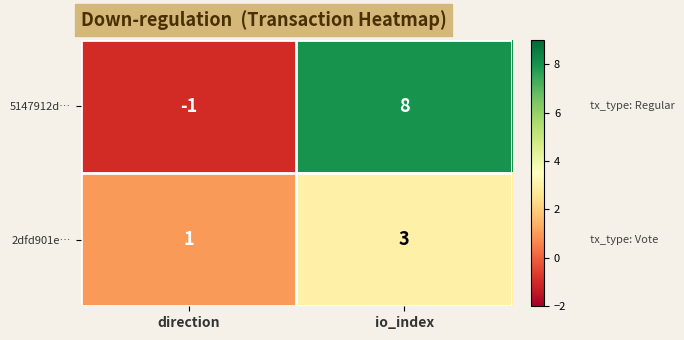

At which category does the chart reach its minimum across all series?

direction